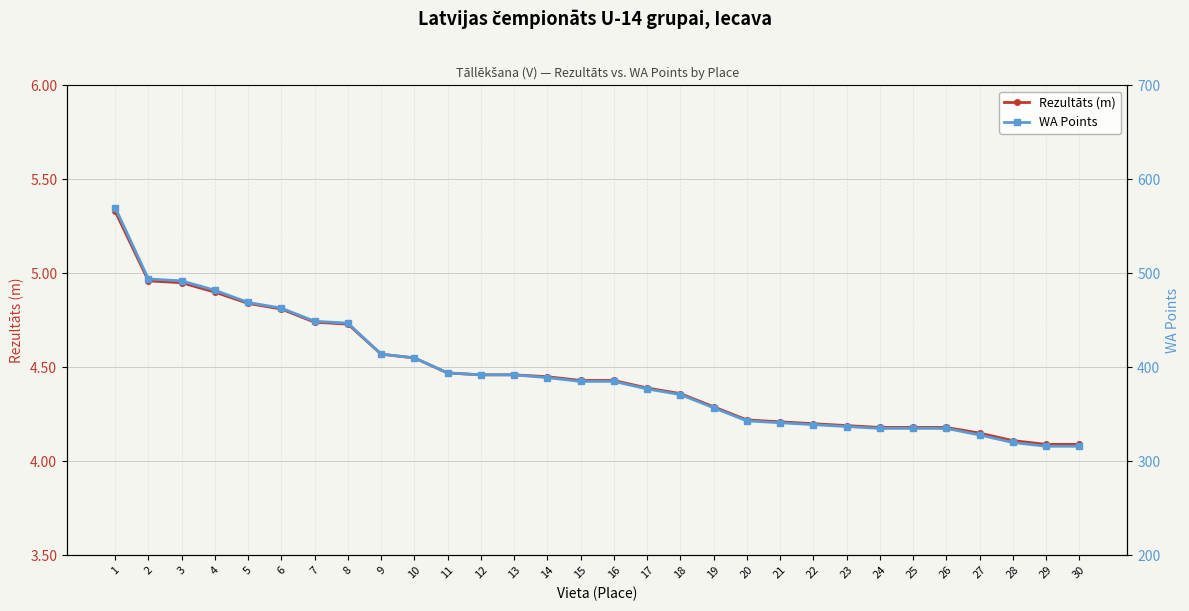

Is this an area chart (filled region under the line)?

No